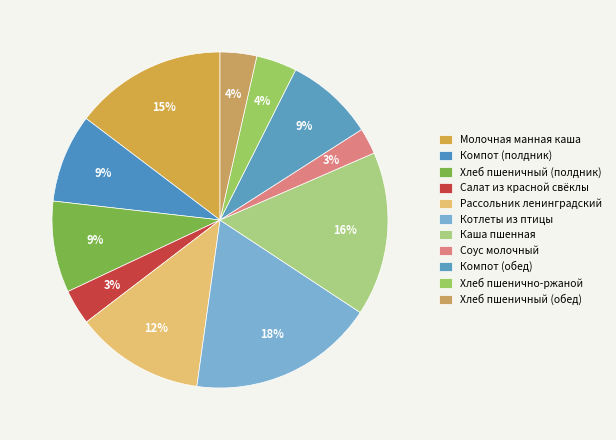

To the nearest percent, what portion does Молочная манная каша represent?

15%